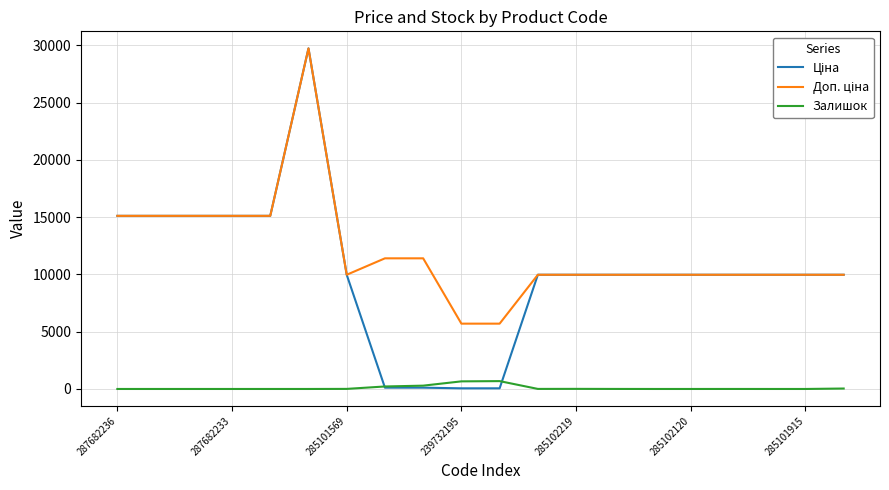

How many lines are shown in the chart?

3